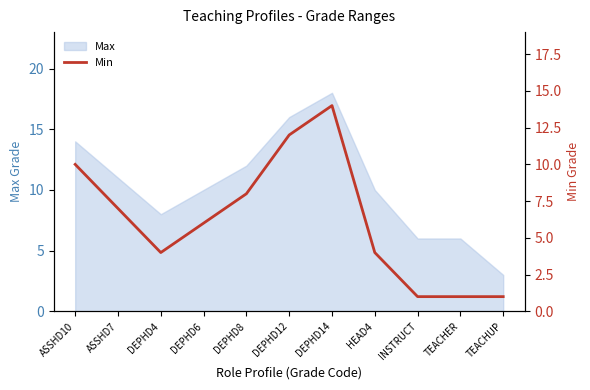

How many values are between 1 and 10?

9